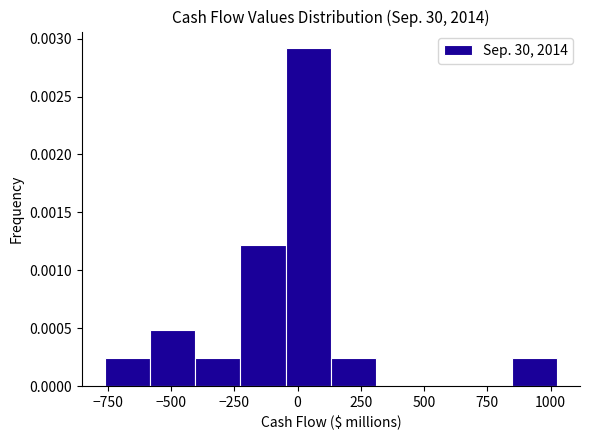

Read against the x-axis, roughly where is the centre of the tallest bar?

50